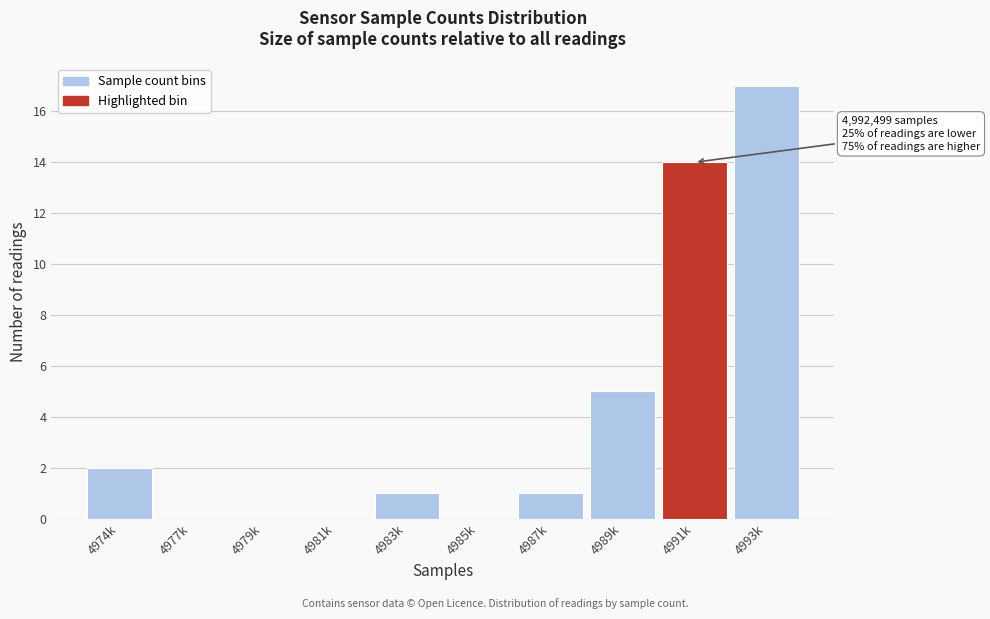

Reading left to right, transcribe all the data shown in this chart.

4974k=2	4977k=0	4979k=0	4981k=0	4983k=1	4985k=0	4987k=1	4989k=5	4991k=14	4993k=17